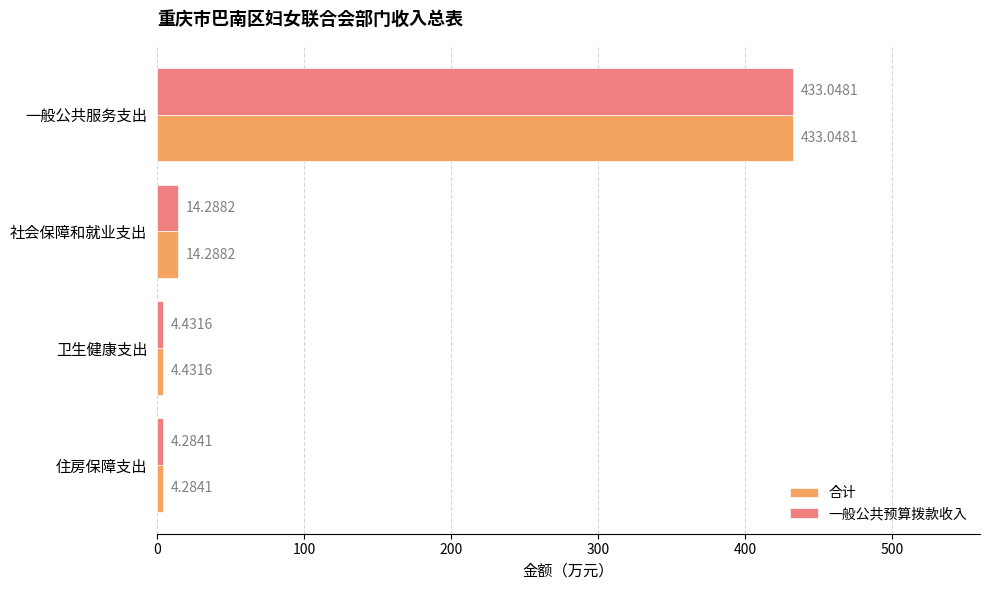

How many values in the 一般公共预算拨款收入 series are below 14?

2